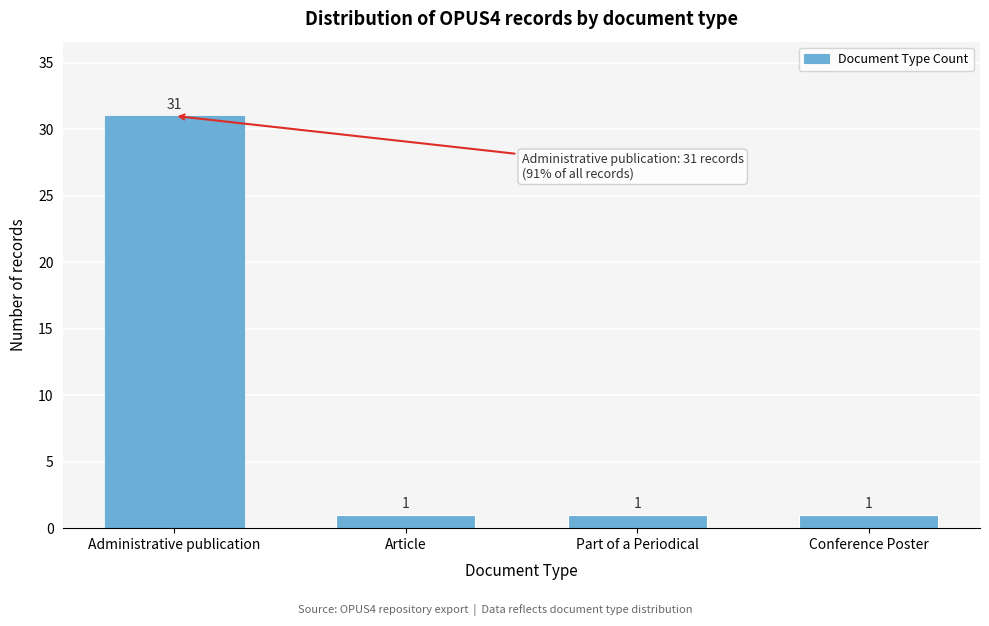

Reading left to right, list all the values displayed in this chart.

Administrative publication=31	Article=1	Part of a Periodical=1	Conference Poster=1